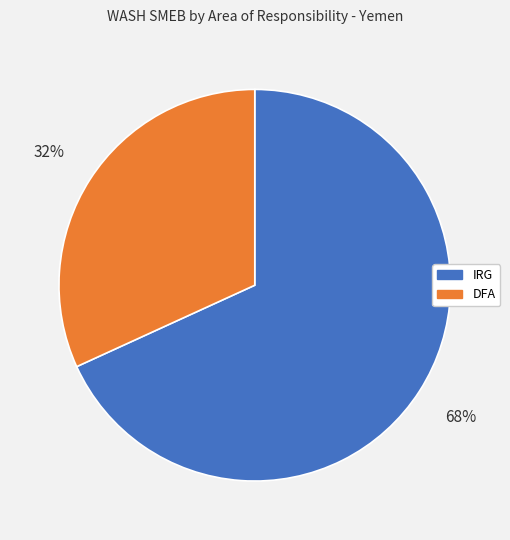

What is the ratio of the value at DFA to the value at IRG?

0.5